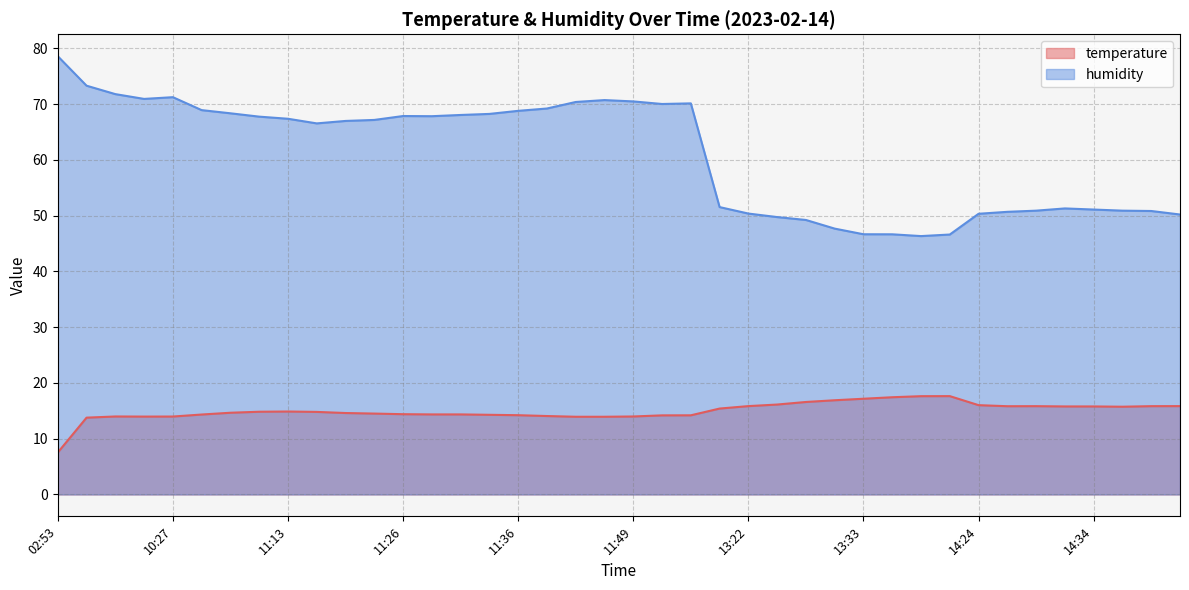

Reading left to right, list all the values displayed in this chart.

temperature: 7.5	13.8	14.0	14.0	14.0	14.3	14.7	14.8	14.9	14.8	14.6	14.5	14.4	14.3	14.3	14.3	14.2	14.1	13.9	13.9	14.0	14.2	14.2	15.4	15.8	16.1	16.6	16.9	17.2	17.4	17.6	17.6	16.0	15.8	15.8	15.8	15.8	15.7	15.8	15.8
humidity: 78.6	73.3	71.8	70.9	71.2	68.9	68.3	67.8	67.4	66.5	67.0	67.2	67.9	67.8	68.0	68.2	68.8	69.2	70.4	70.7	70.5	70.0	70.1	51.5	50.4	49.7	49.2	47.7	46.7	46.6	46.3	46.6	50.3	50.7	50.9	51.3	51.1	50.9	50.8	50.2